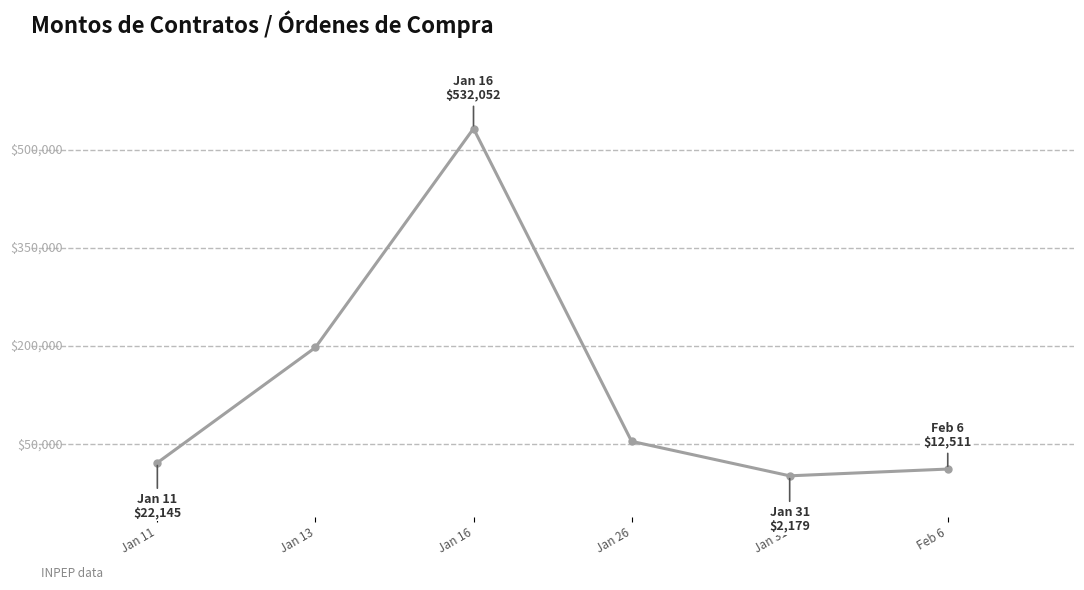

Which category has the lowest value across all series?

Jan 31